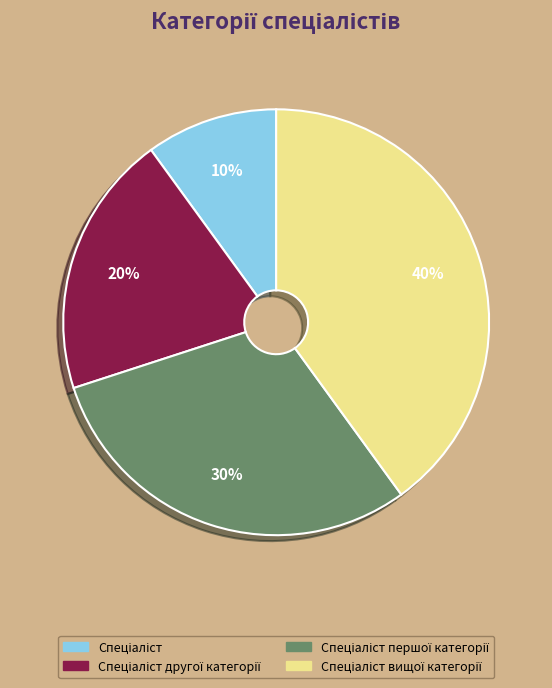

To the nearest percent, what is the difference between the largest and smallest slice percentages?

30%